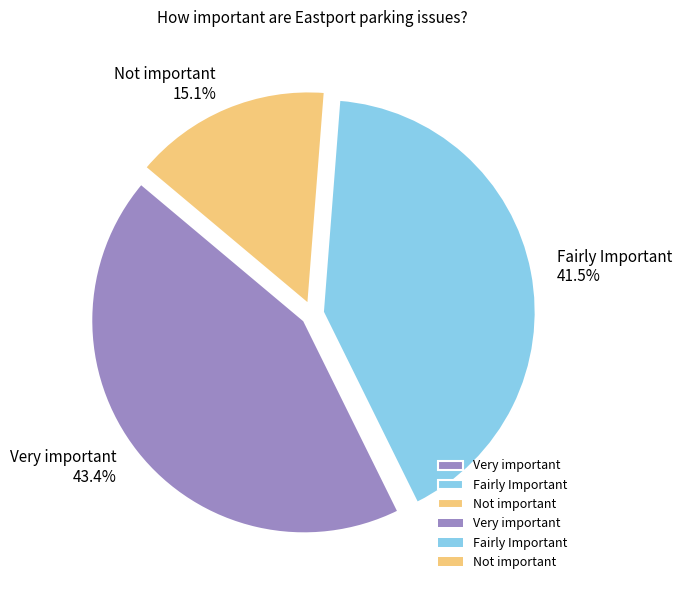

Does Very important represent more than half of the total?

No